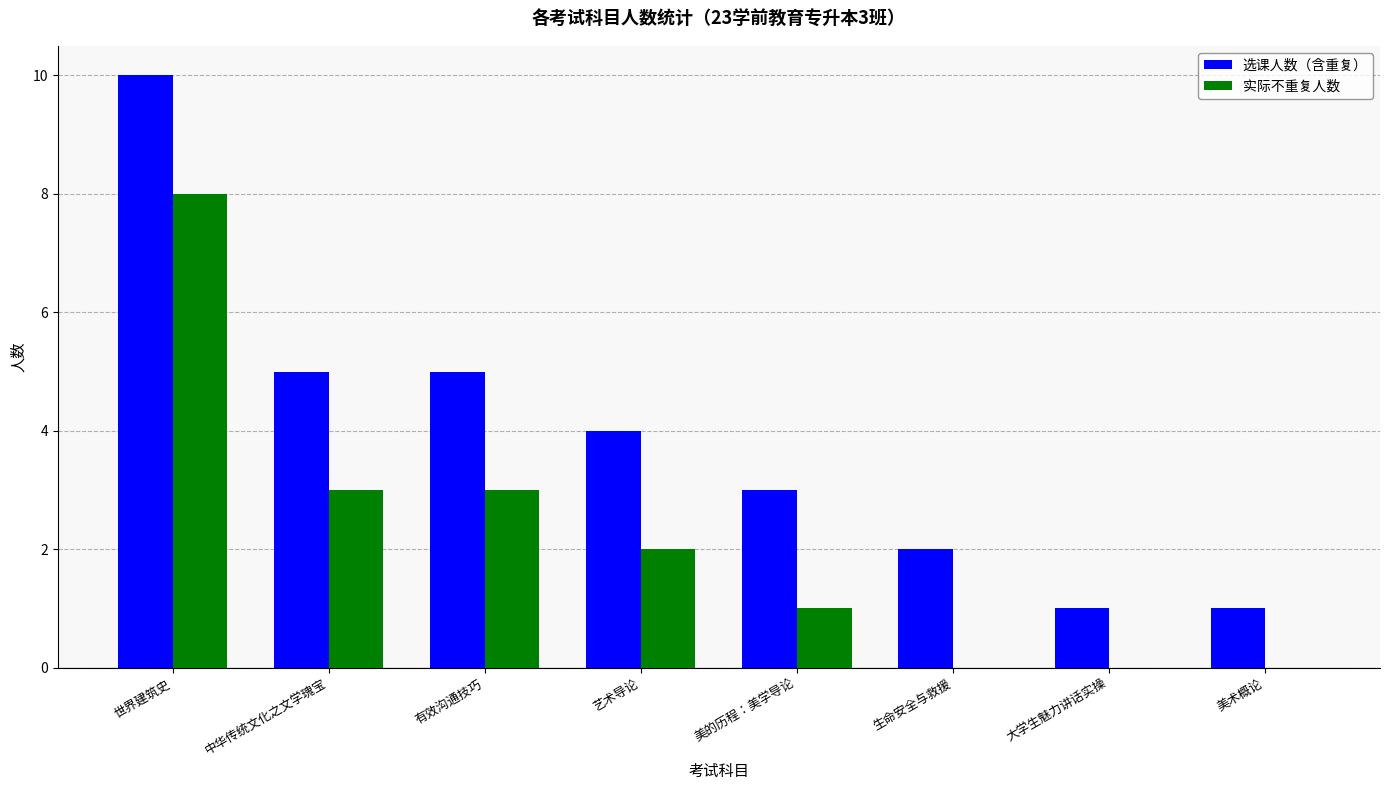

Reading left to right, list all the values displayed in this chart.

选课人数（含重复）: 10	5	5	4	3	2	1	1
实际不重复人数: 8	3	3	2	1	0	0	0